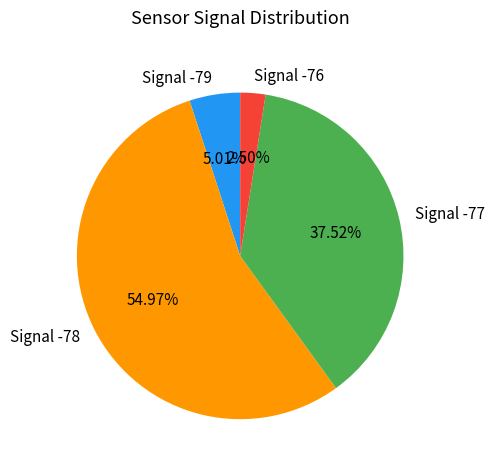

Does any single category account for the majority?

Yes